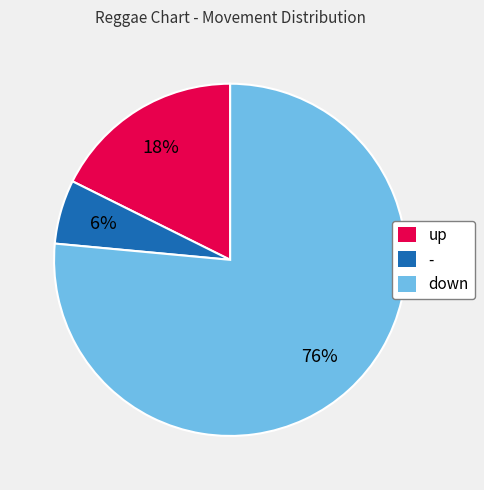

True or false: down accounts for 84% of the total.

False